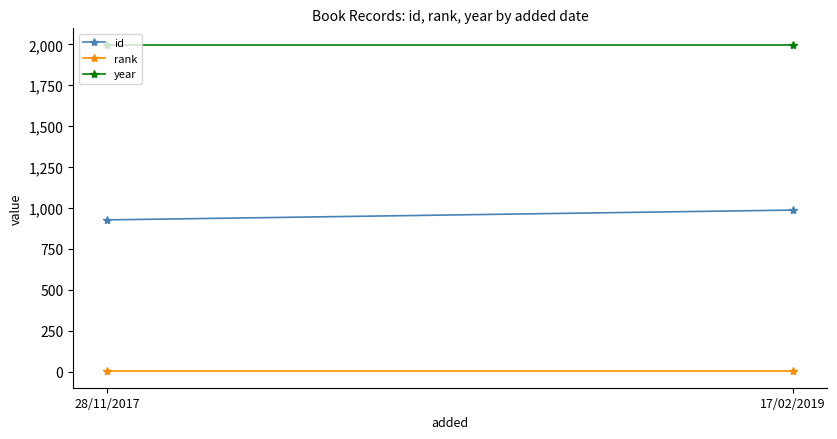

The value of rank at 28/11/2017 is 2. True or false?

False